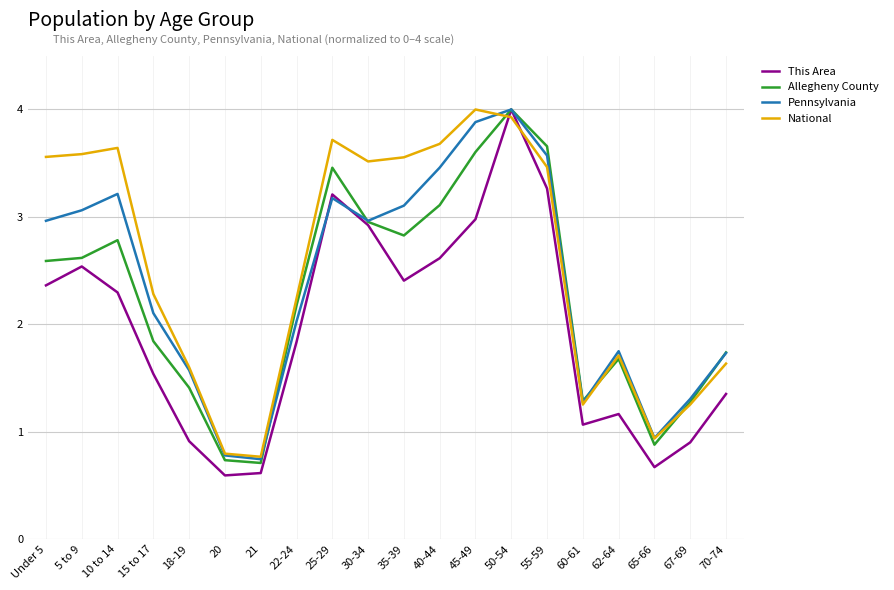

What is the difference between the maximum and minimum values in the Pennsylvania series?

3.3